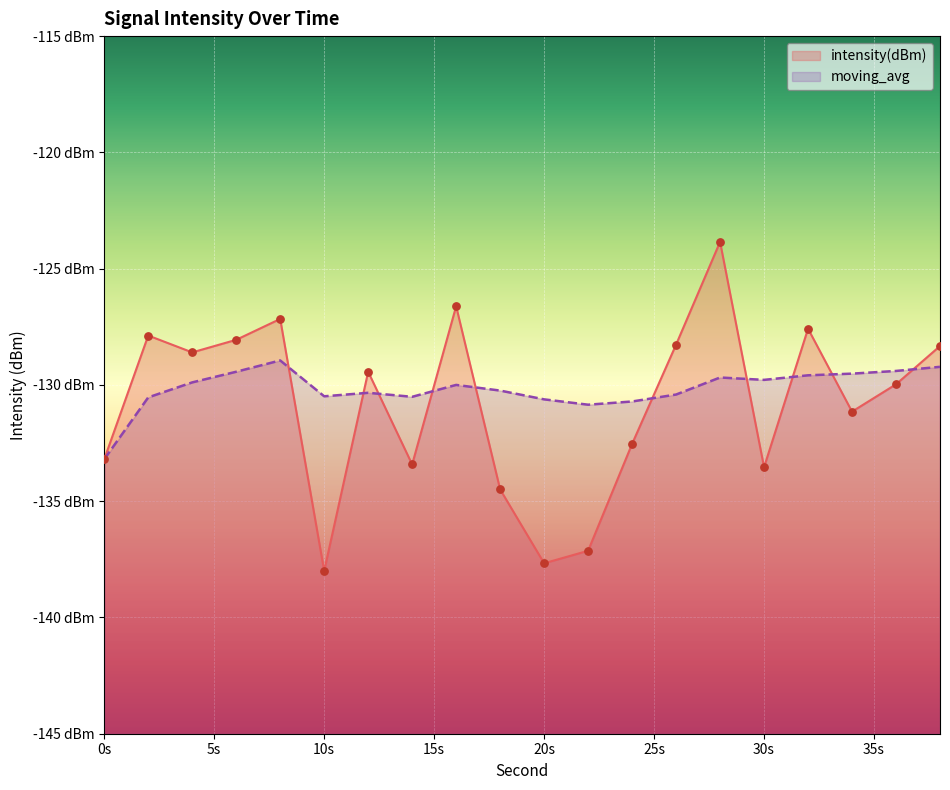

What are all the series names shown in the legend?

intensity(dBm), moving_avg